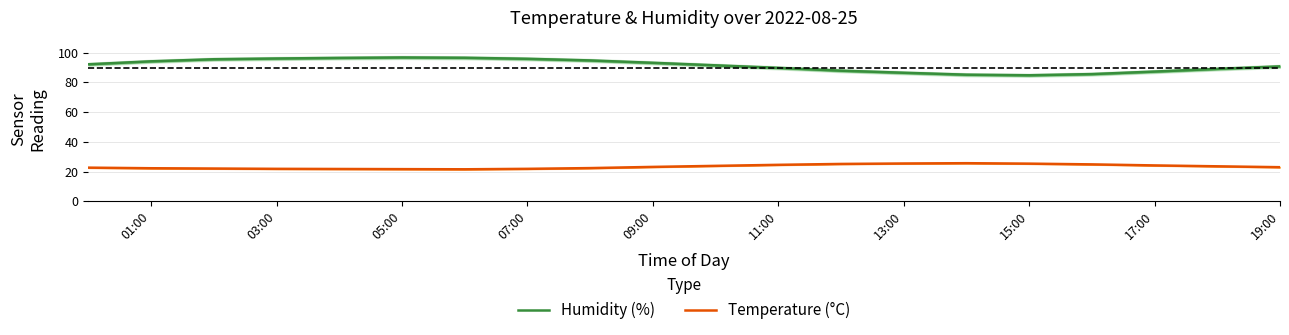

How many data points in Temperature (°C) are above 23?

10